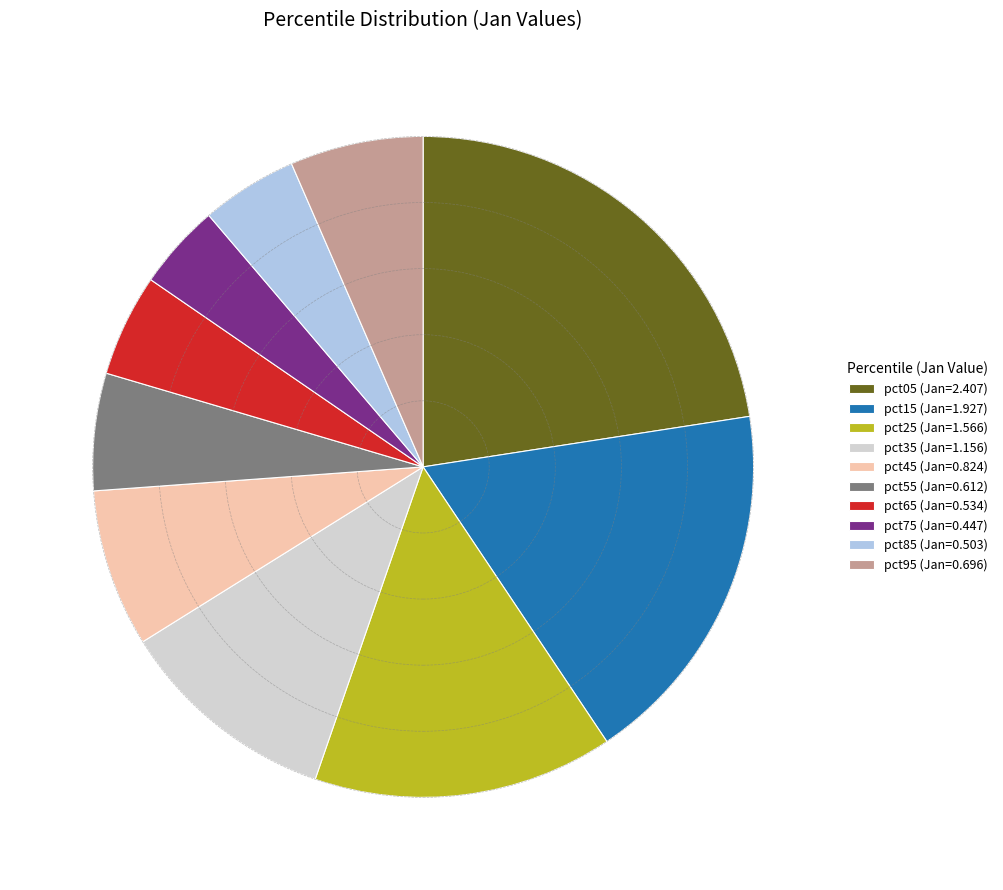

How many segments does this pie chart have?

10